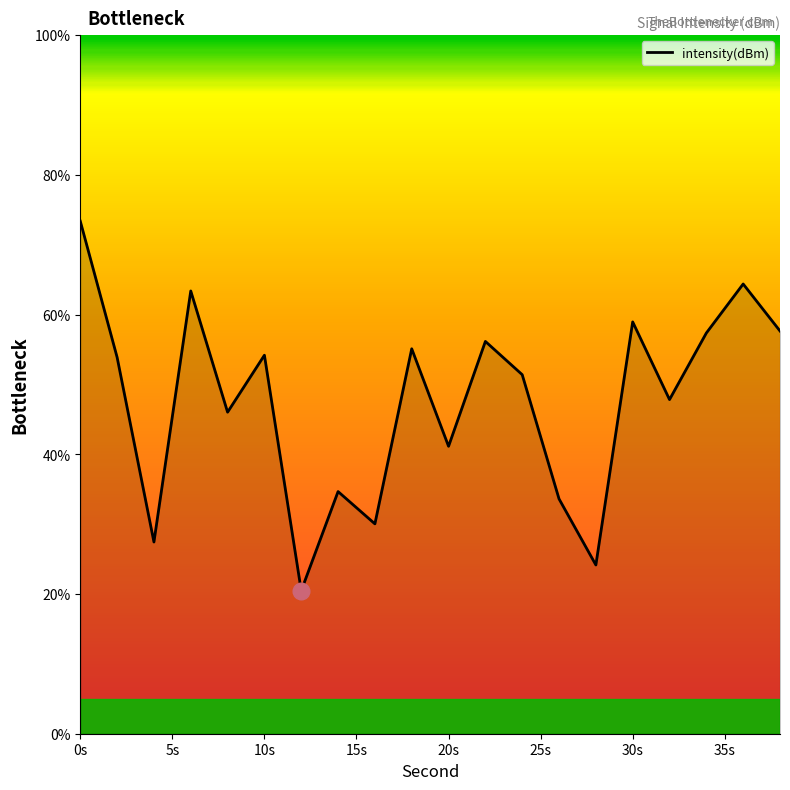

What is the smallest value displayed?

20.5